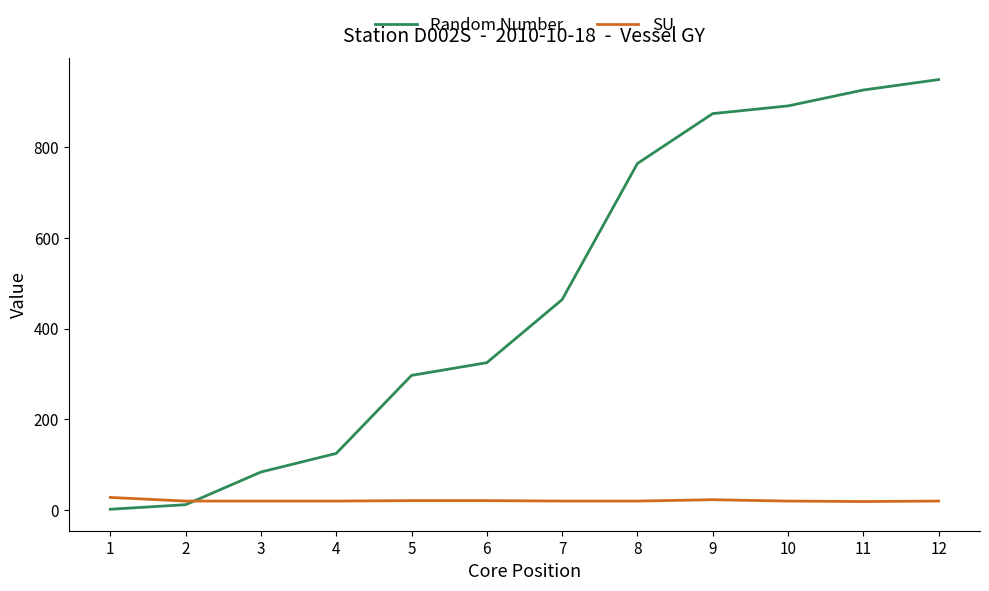

True or false: Random Number has more than 1 points higher than both neighbors.

False